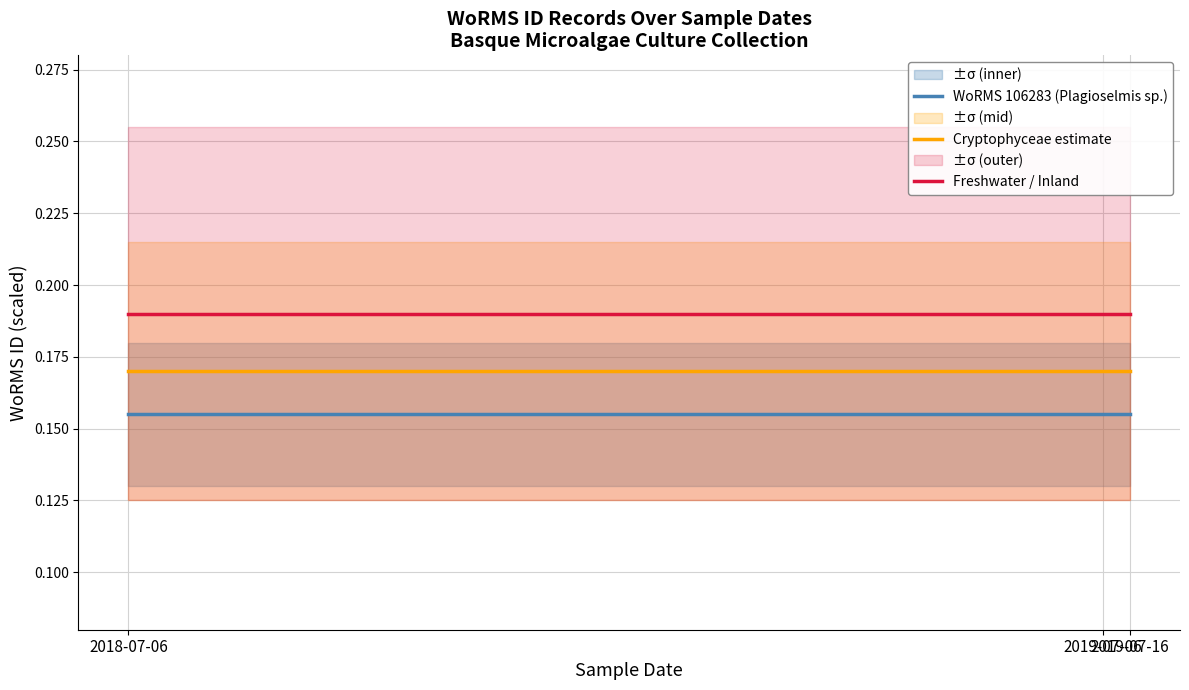

At which label is Freshwater / Inland closest to 0?

2018-07-06